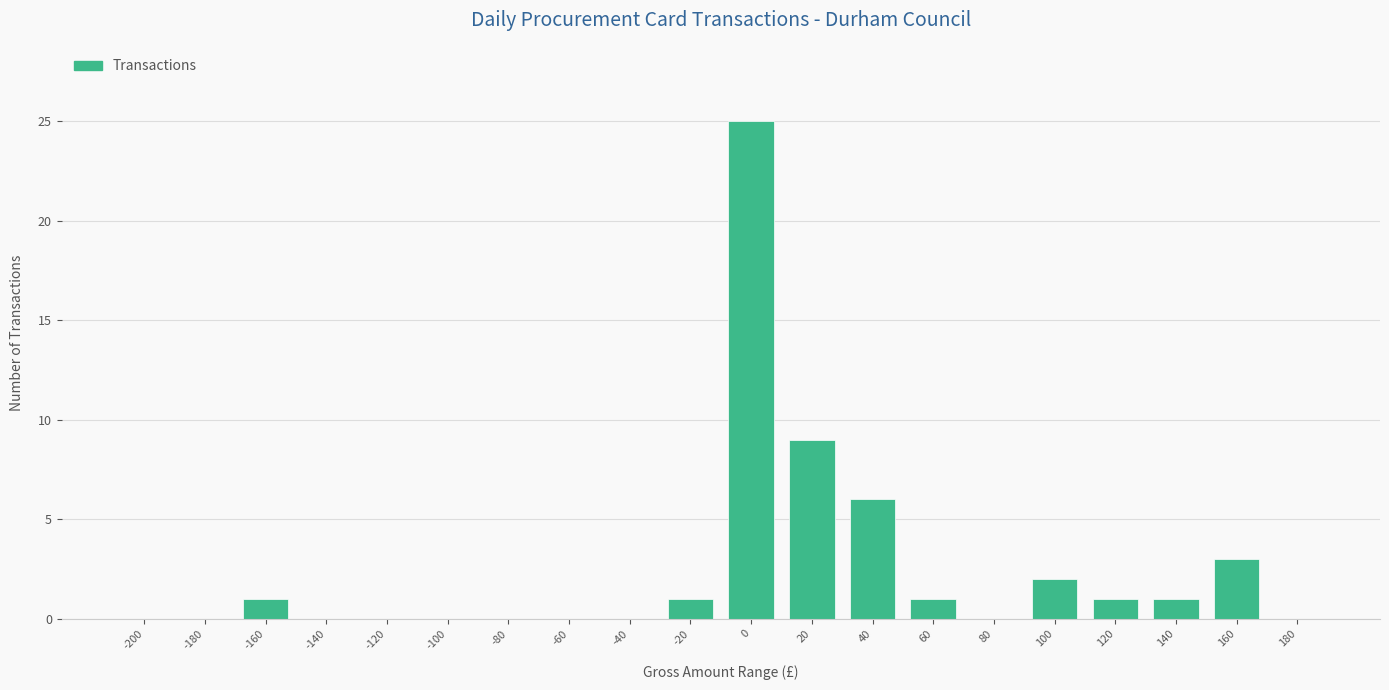

Reading left to right, list all the values displayed in this chart.

-200=0	-180=0	-160=1	-140=0	-120=0	-100=0	-80=0	-60=0	-40=0	-20=1	0=25	20=9	40=6	60=1	80=0	100=2	120=1	140=1	160=3	180=0